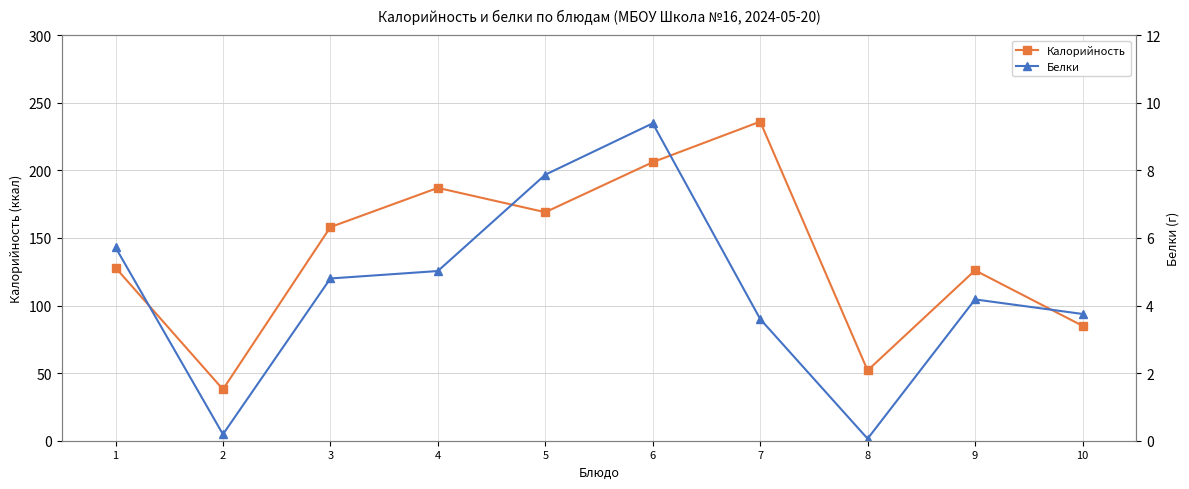

At which label does Белки first exceed 4?

1